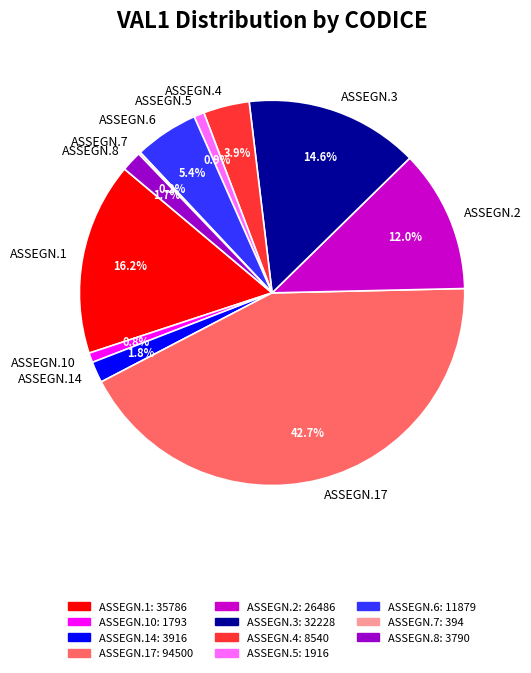

What percentage is NOT represented by ASSEGN.10?

99.2%